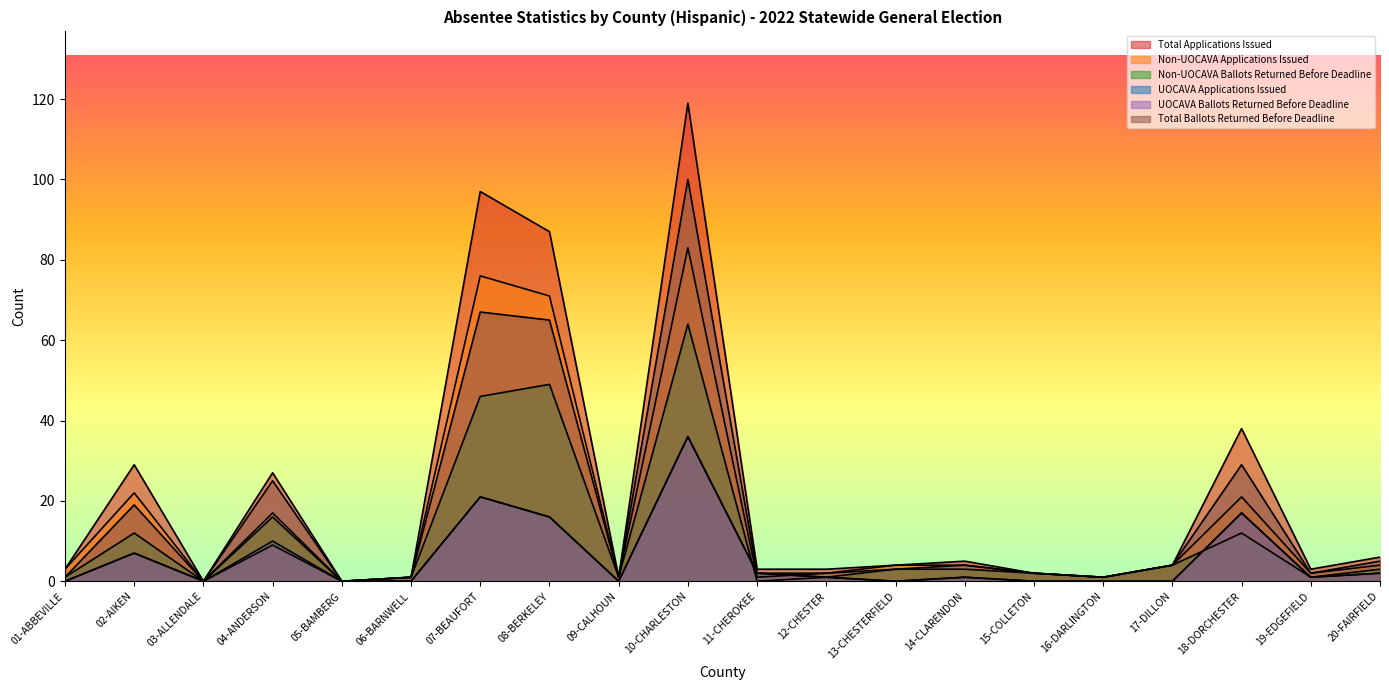

What is the value of the UOCAVA Ballots Returned Before Deadline point at the 20th from the left?

2